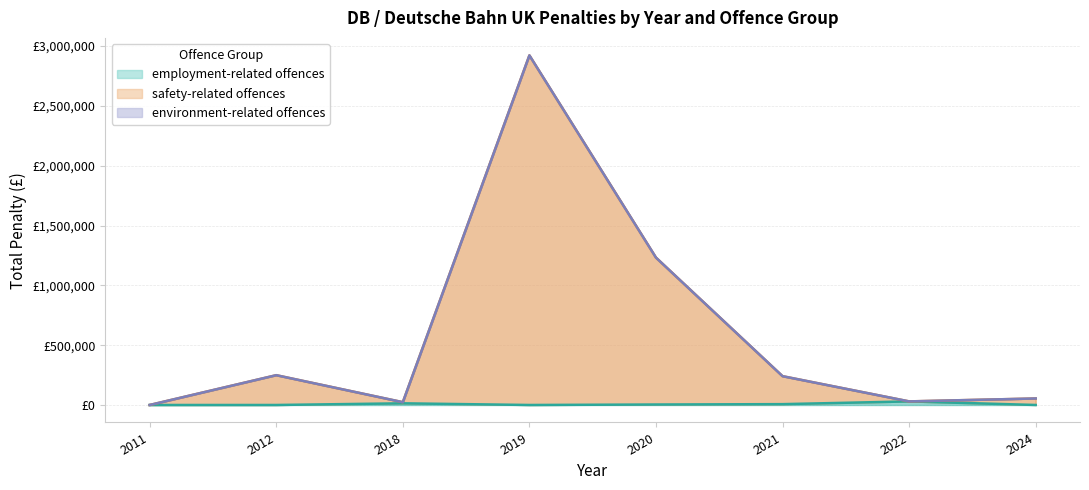

At which label is safety-related offences closest to 1461186?

2020